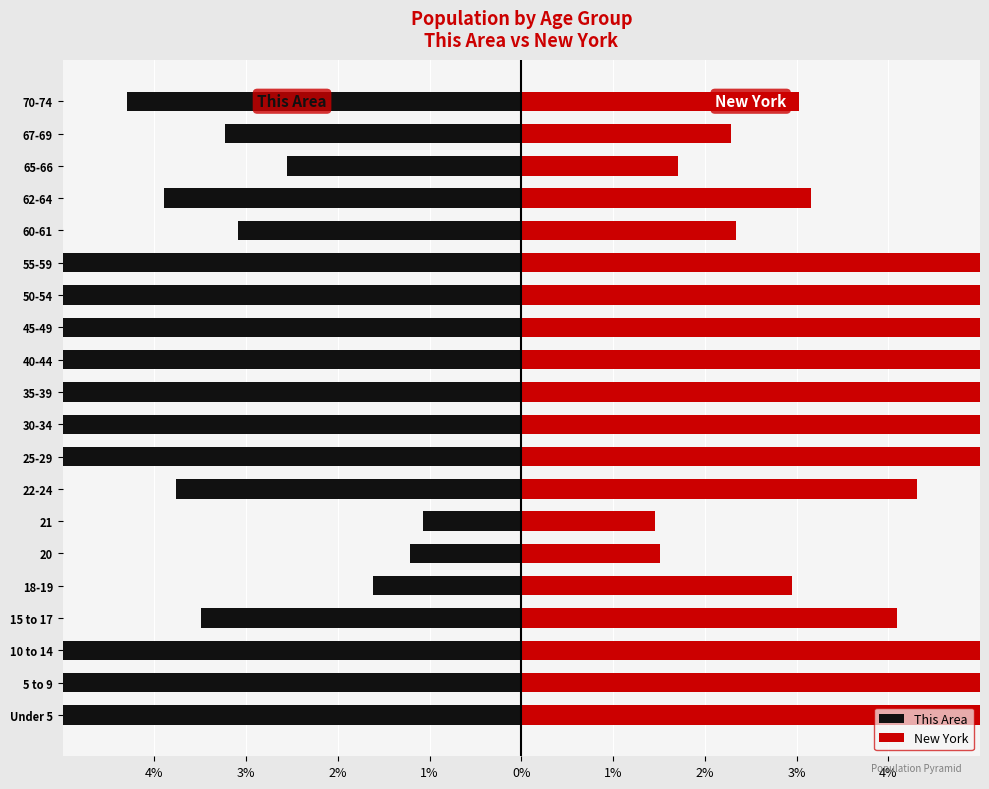

List the series in order of their overall mean, highest first.

New York, This Area